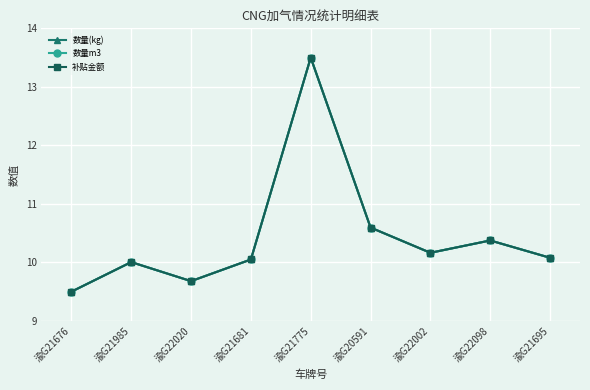

Which series changed the most between 渝G21681 and 渝G20591?

数量m3